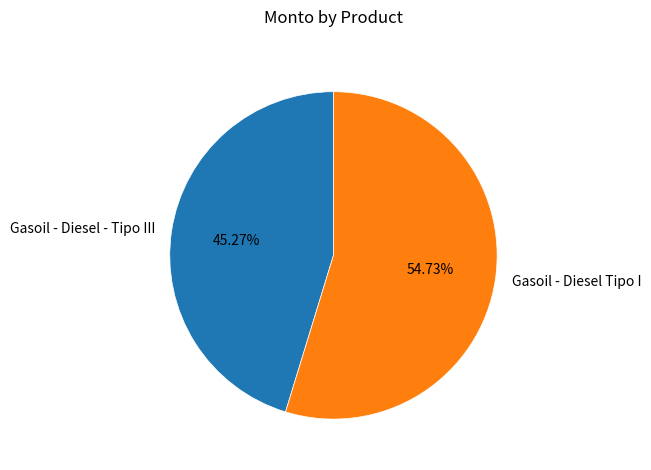

Combined, do Gasoil - Diesel - Tipo III and Gasoil - Diesel Tipo I account for over 50%?

Yes